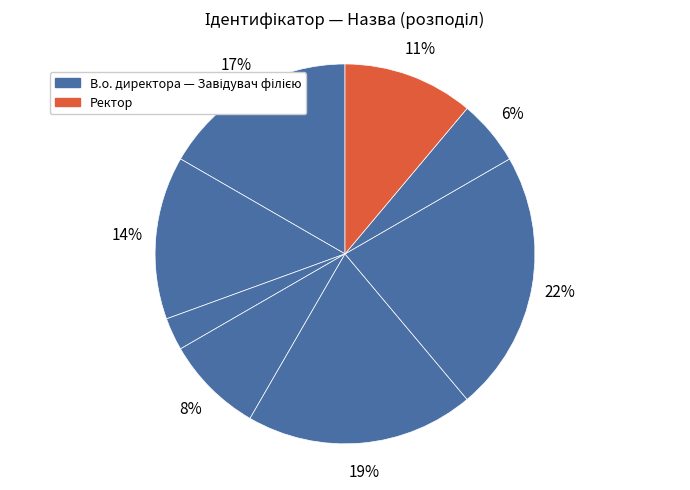

How many slices are in this pie chart?

8